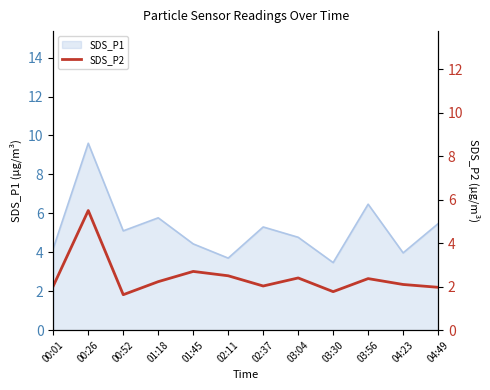

What is the minimum value shown in the chart?

1.6